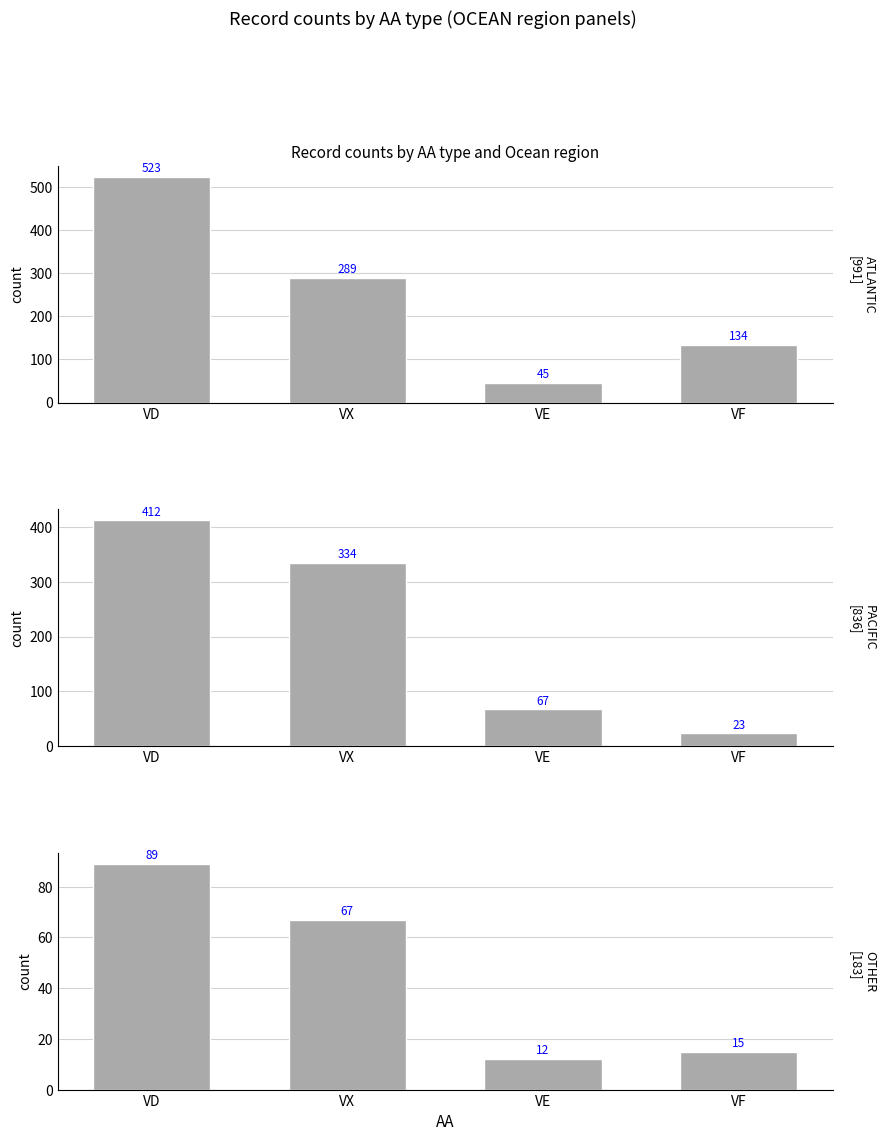

What is the difference between the maximum and second lowest values in the ATLANTIC series?

389